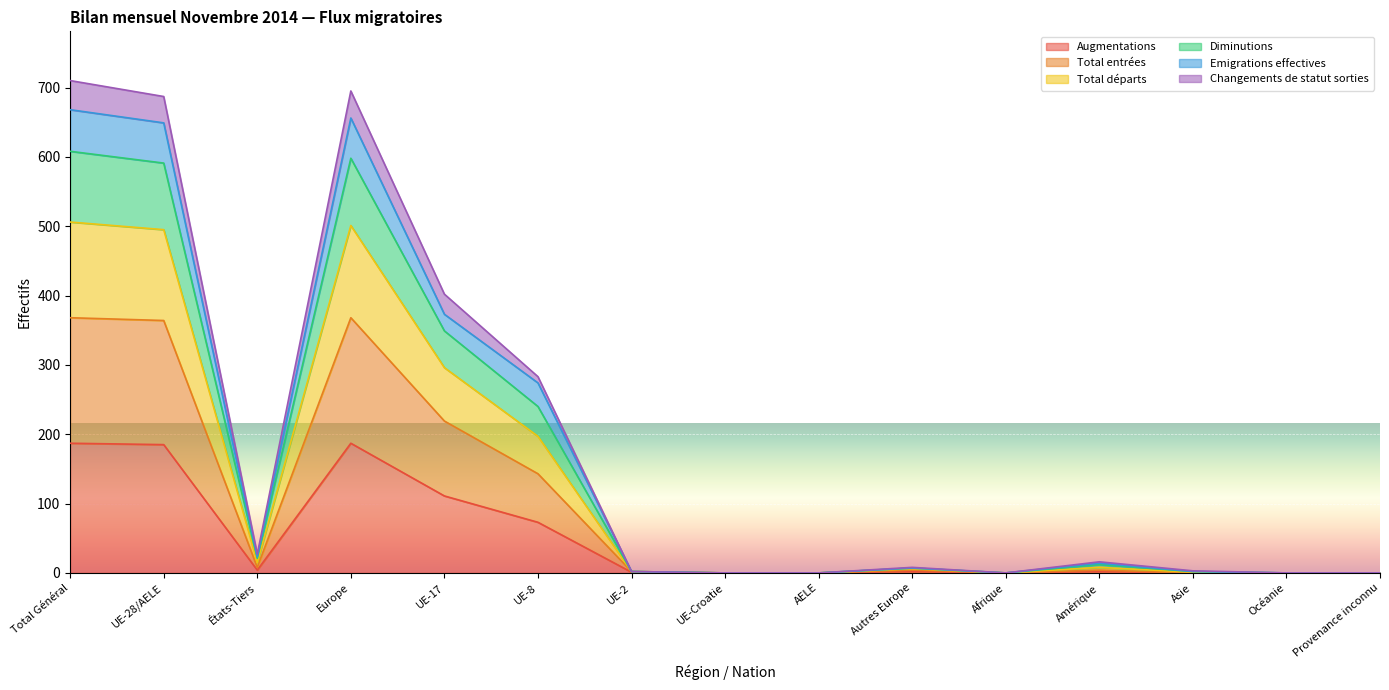

What is the highest value of the Augmentations series?

187